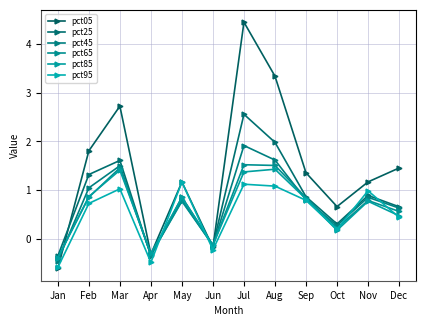

What are all the series names shown in the legend?

pct05, pct25, pct45, pct65, pct85, pct95